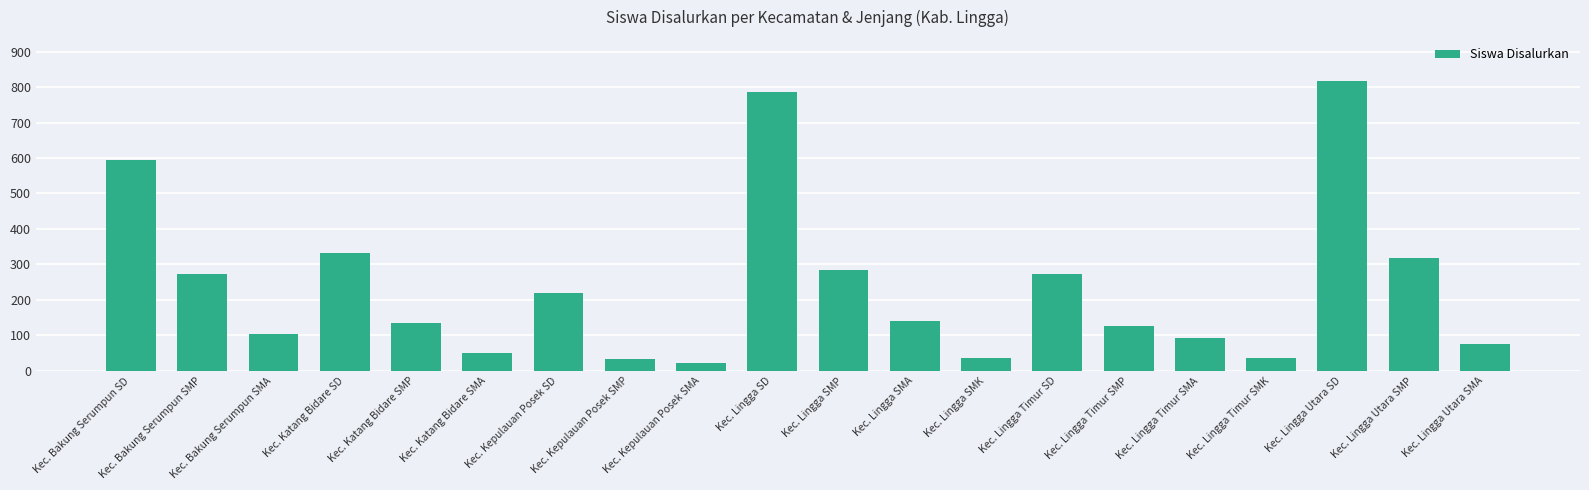

At which label does the data first exceed 141?

Kec. Bakung Serumpun SD